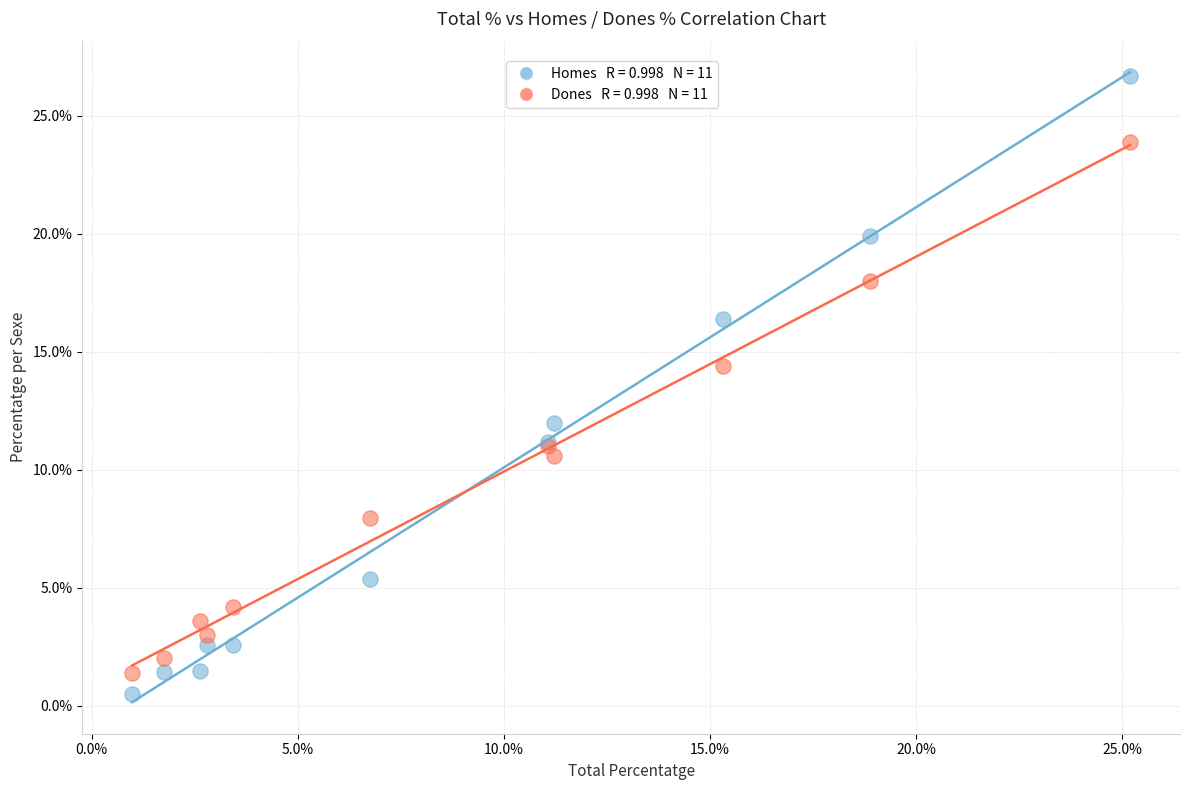

Across all series, what Y value is closest to 13?

12.0